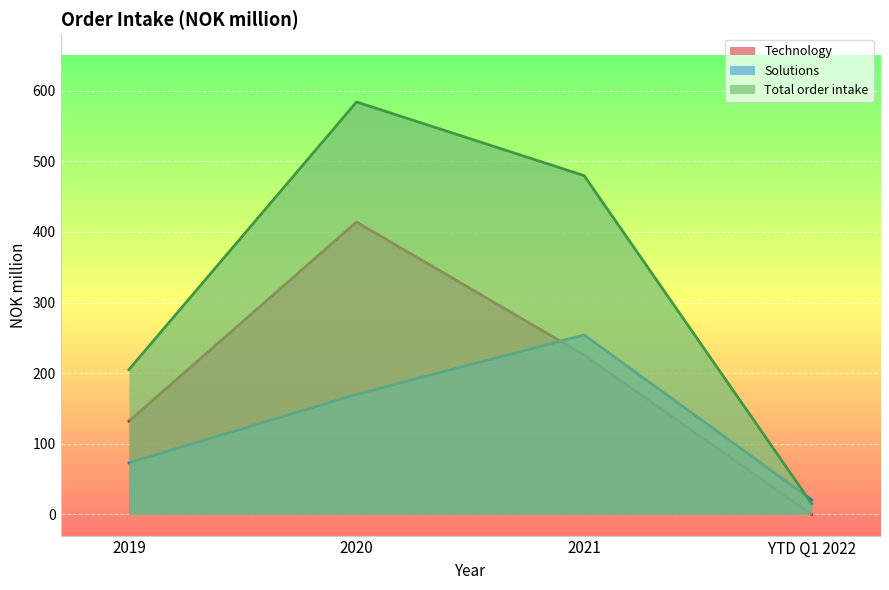

Reading right to left, what are all the values shown in this chart?

Technology: 0.0	225.6	414.0	132.0
Solutions: 20.5	254.1	170.0	73.0
Total order intake: 15.1	479.7	584.0	205.0